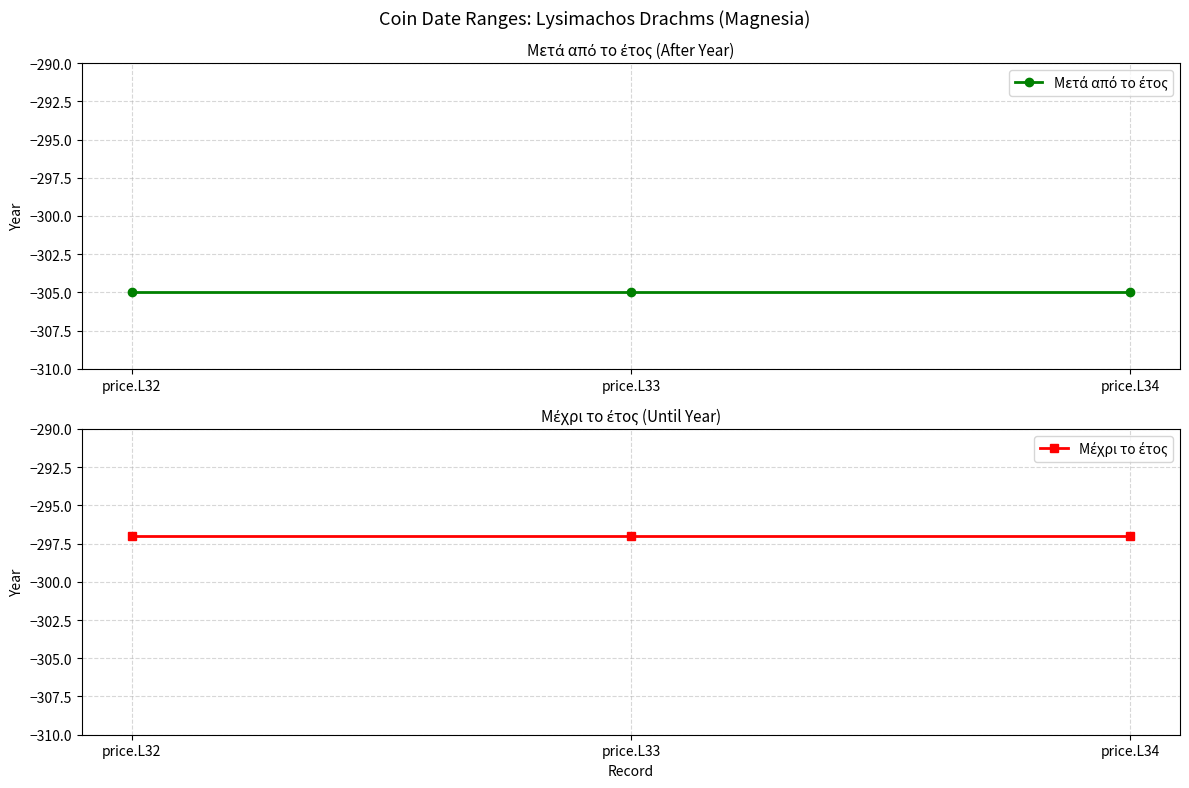

Is it true that Μετά από το έτος equals -135 at price.L33?

False